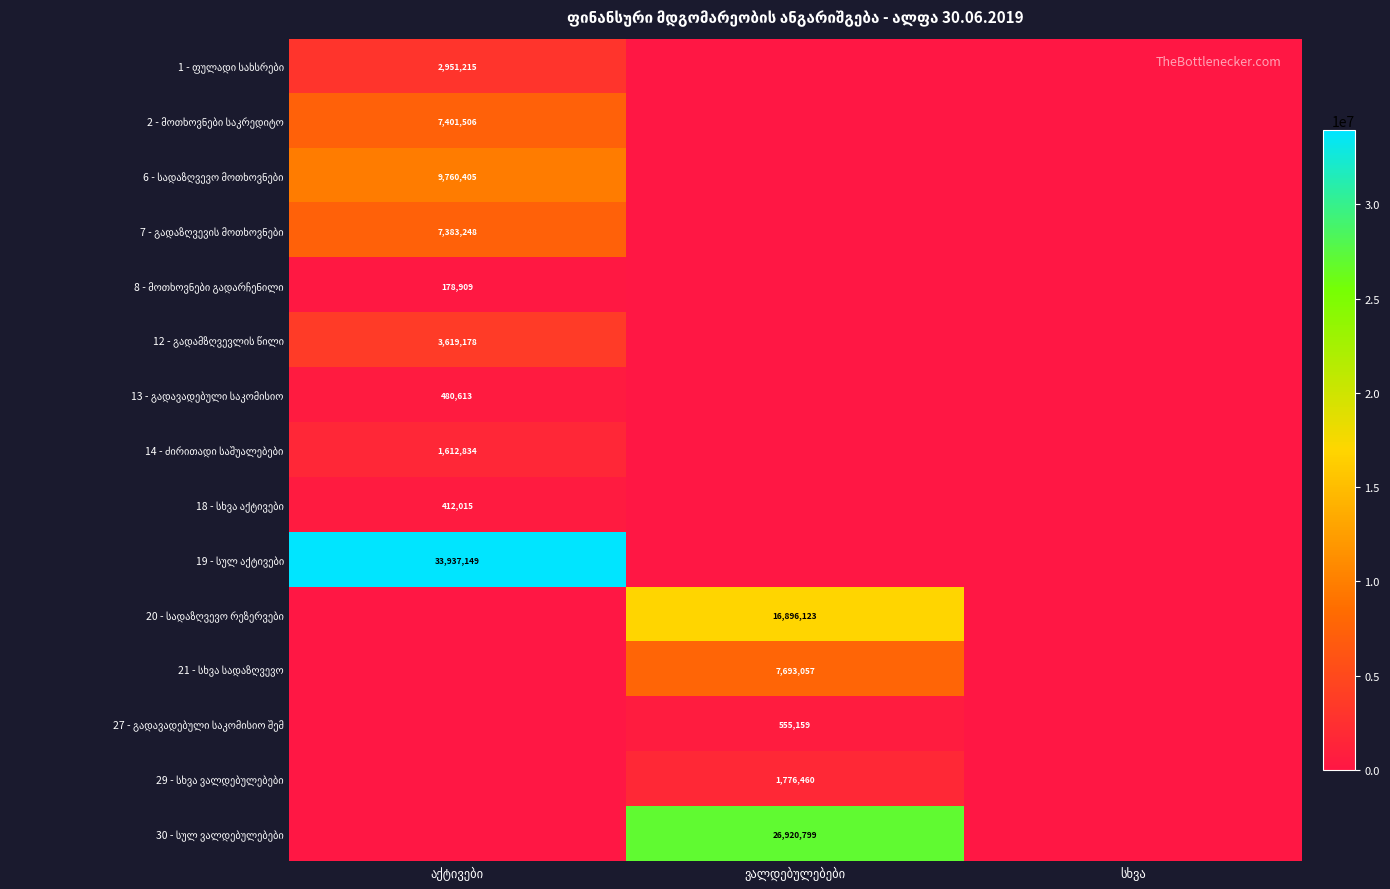

How many values in 8 - მოთხოვნები გადარჩენილი are above zero?

1